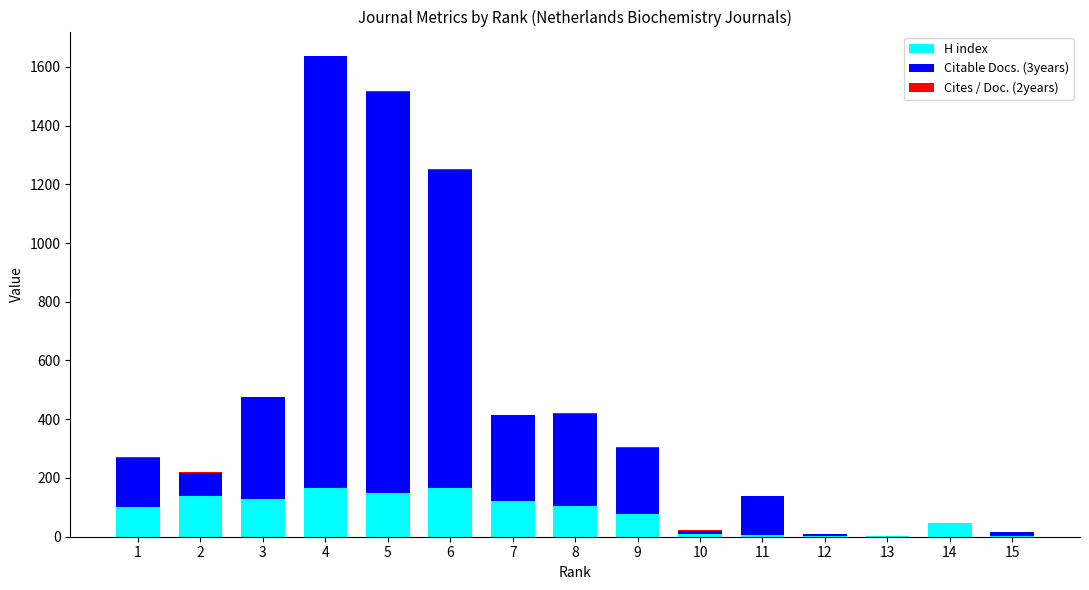

Does the chart contain stacked bars?

Yes